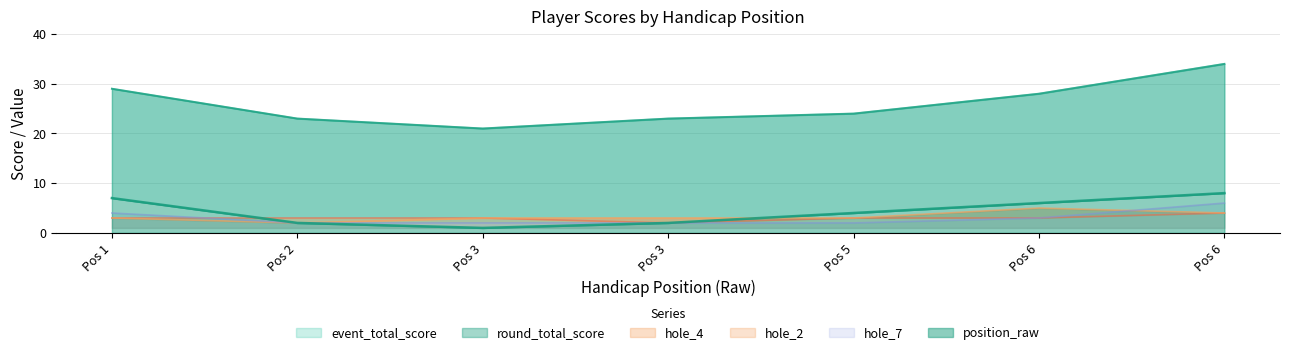

What is the difference between the hole_2 values at Pos 2 and Pos 3?

1